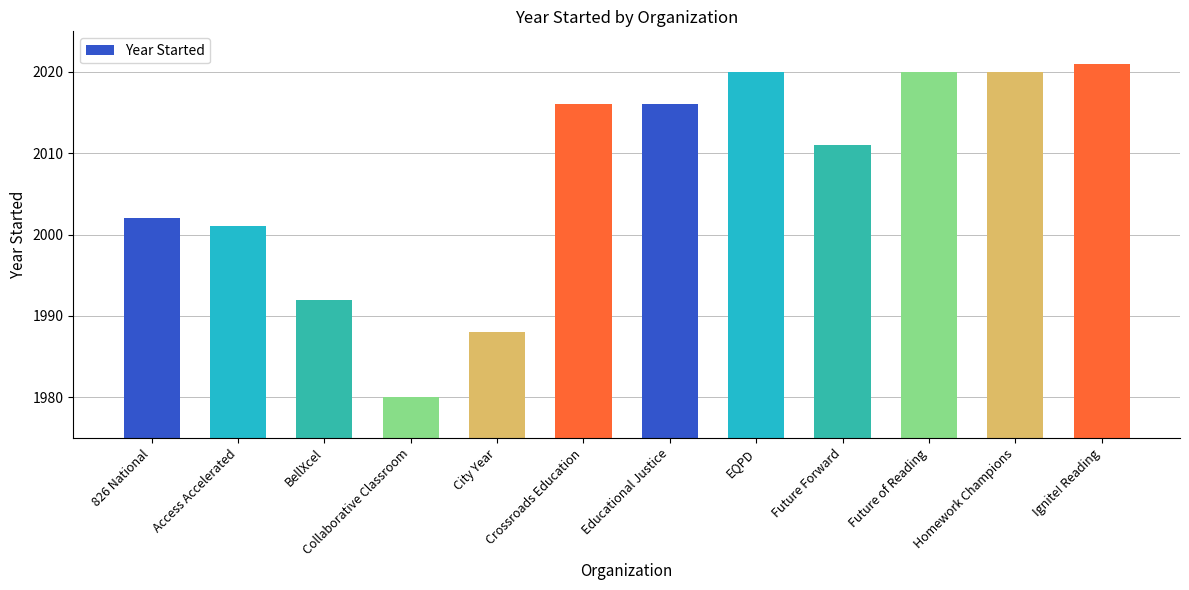

At which category does the chart reach its minimum across all series?

Collaborative Classroom